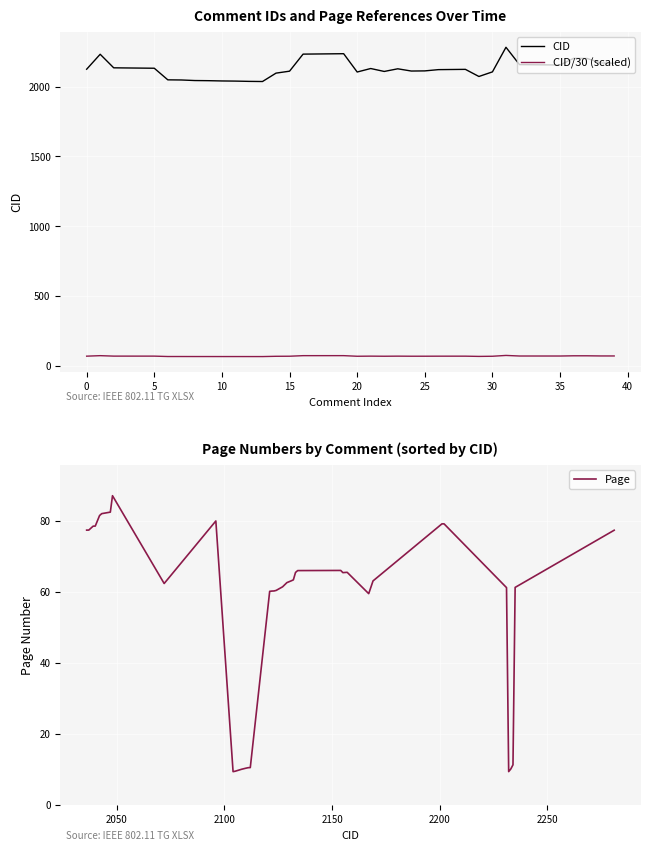

Reading left to right, list all the values displayed in this chart.

CID: 2124.0	2231.0	2134.0	2133.0	2132.0	2131.0	2048.0	2047.0	2043.0	2042.0	2040.0	2039.0	2037.0	2036.0	2096.0	2110.0	2232.0	2233.0	2234.0	2235.0	2104.0	2129.0	2108.0	2127.0	2111.0	2112.0	2121.0	2122.0	2123.0	2072.0	2105.0	2281.0	2157.0	2156.0	2155.0	2154.0	2202.0	2201.0	2169.0	2167.0
CID/30 (scaled): 70.8	74.4	71.1	71.1	71.1	71.0	68.3	68.2	68.1	68.1	68.0	68.0	67.9	67.9	69.9	70.3	74.4	74.4	74.5	74.5	70.1	71.0	70.3	70.9	70.4	70.4	70.7	70.7	70.8	69.1	70.2	76.0	71.9	71.9	71.8	71.8	73.4	73.4	72.3	72.2
Page: 77.4	77.4	78.5	78.6	81.5	82.1	82.5	87.1	62.4	80.0	9.4	9.5	10.1	10.4	10.5	10.5	60.2	60.3	60.3	60.4	61.5	62.6	63.1	63.4	65.5	66.0	66.1	65.5	65.5	65.5	59.5	63.1	79.2	79.2	61.2	9.4	10.2	11.3	61.3	77.4